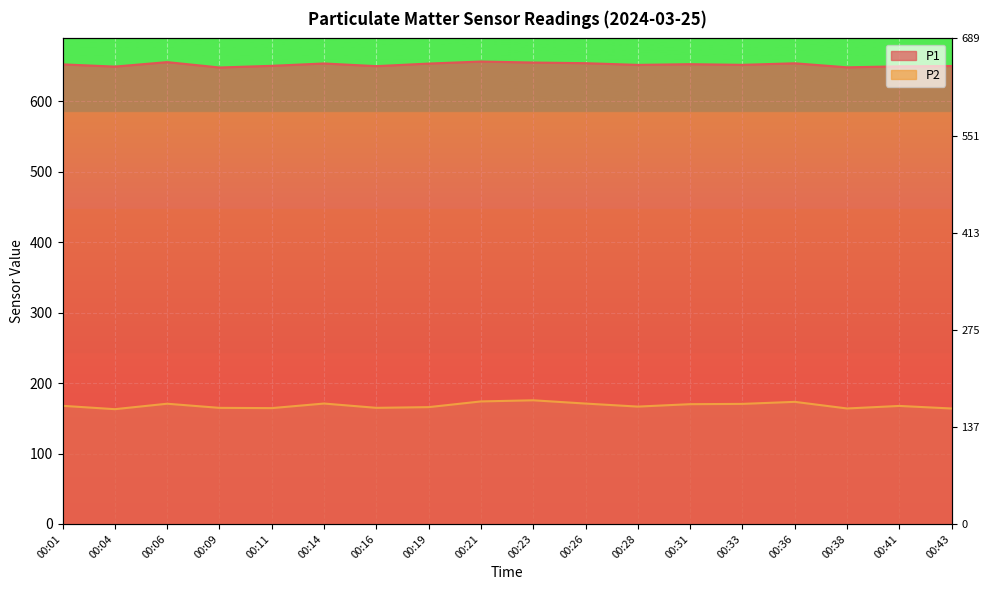

True or false: P1 has a value of 648.2 at 00:09.

True